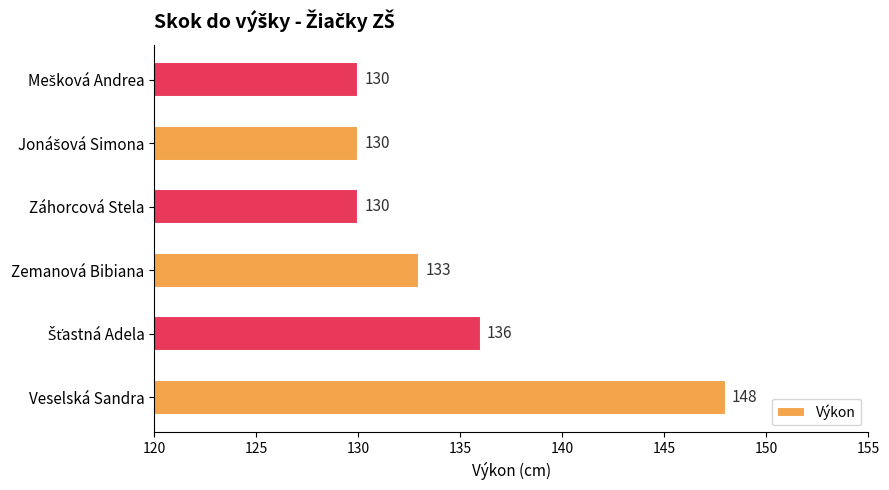

Reading top to bottom, extract all data points from this chart.

130	130	130	133	136	148